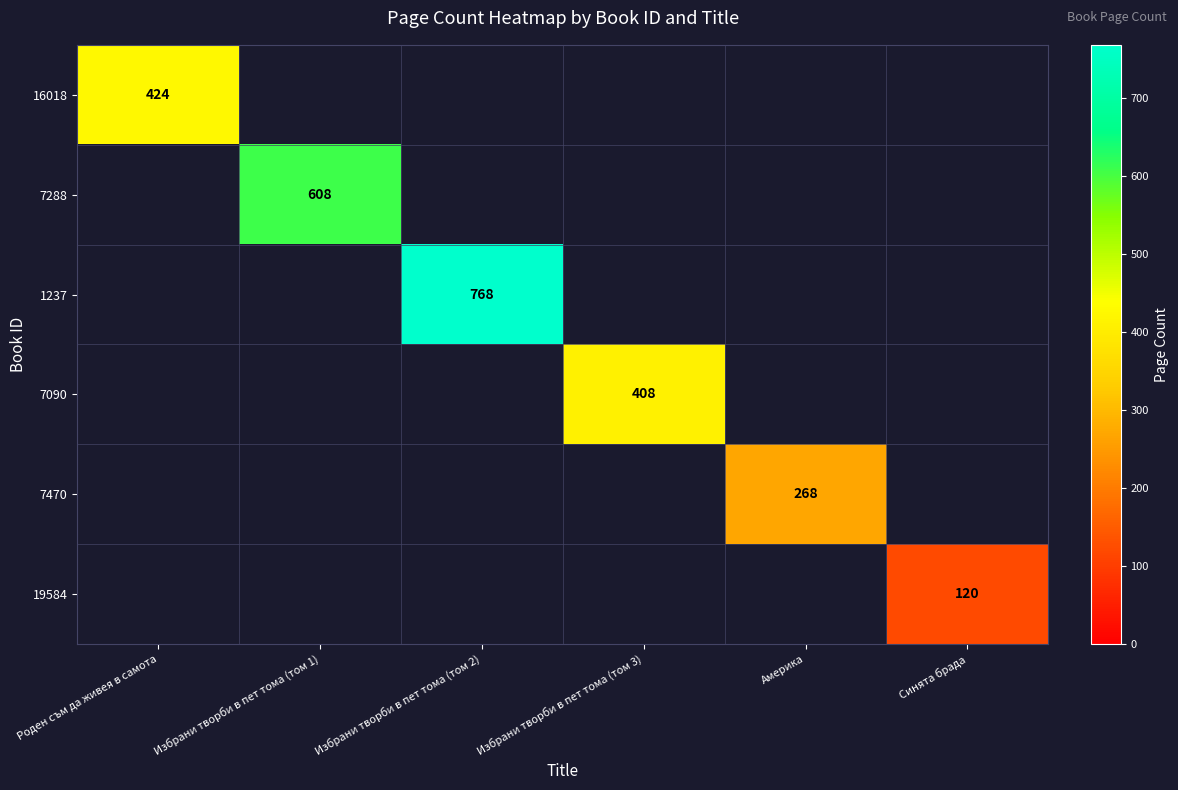

The value of 1237 at Избрани творби в пет тома (том 2) is 1356. True or false?

False